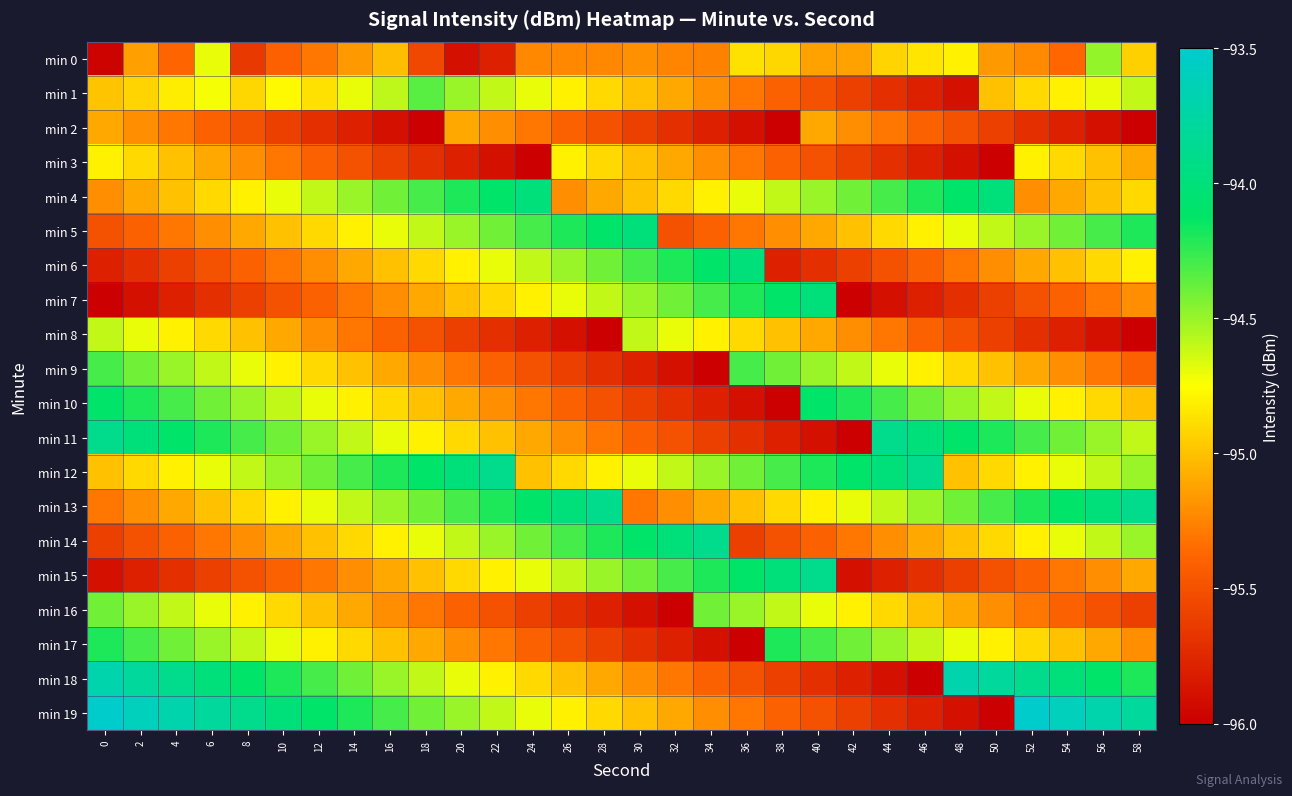

Reading right to left, what are all the values shown in this chart?

min 0: 58=-94.9	56=-94.5	54=-95.4	52=-95.2	50=-95.2	48=-94.8	46=-94.8	44=-94.9	42=-95.1	40=-95.1	38=-94.9	36=-94.9	34=-95.3	32=-95.2	30=-95.2	28=-95.2	26=-95.2	24=-95.2	22=-95.8	20=-95.9	18=-95.6	16=-95.0	14=-95.2	12=-95.3	10=-95.4	8=-95.6	6=-94.7	4=-95.4	2=-95.1	0=-96.0
min 1: 58=-94.6	56=-94.7	54=-94.8	52=-94.9	50=-95.0	48=-95.9	46=-95.8	44=-95.7	42=-95.6	40=-95.5	38=-95.4	36=-95.3	34=-95.2	32=-95.1	30=-95.0	28=-94.9	26=-94.8	24=-94.7	22=-94.6	20=-94.5	18=-94.3	16=-94.6	14=-94.7	12=-94.9	10=-94.8	8=-94.9	6=-94.7	4=-94.8	2=-94.9	0=-95.0
min 2: 58=-96.0	56=-95.9	54=-95.8	52=-95.7	50=-95.6	48=-95.5	46=-95.4	44=-95.3	42=-95.2	40=-95.1	38=-96.0	36=-95.9	34=-95.8	32=-95.7	30=-95.6	28=-95.5	26=-95.4	24=-95.3	22=-95.2	20=-95.1	18=-96.0	16=-95.9	14=-95.8	12=-95.7	10=-95.6	8=-95.5	6=-95.4	4=-95.3	2=-95.2	0=-95.1
min 3: 58=-95.1	56=-95.0	54=-94.9	52=-94.8	50=-96.0	48=-95.9	46=-95.8	44=-95.7	42=-95.6	40=-95.5	38=-95.4	36=-95.3	34=-95.2	32=-95.1	30=-95.0	28=-94.9	26=-94.8	24=-96.0	22=-95.9	20=-95.8	18=-95.7	16=-95.6	14=-95.5	12=-95.4	10=-95.3	8=-95.2	6=-95.1	4=-95.0	2=-94.9	0=-94.8
min 4: 58=-94.9	56=-95.0	54=-95.1	52=-95.2	50=-94.0	48=-94.1	46=-94.2	44=-94.3	42=-94.4	40=-94.5	38=-94.6	36=-94.7	34=-94.8	32=-94.9	30=-95.0	28=-95.1	26=-95.2	24=-94.0	22=-94.1	20=-94.2	18=-94.3	16=-94.4	14=-94.5	12=-94.6	10=-94.7	8=-94.8	6=-94.9	4=-95.0	2=-95.1	0=-95.2
min 5: 58=-94.2	56=-94.3	54=-94.4	52=-94.5	50=-94.6	48=-94.7	46=-94.8	44=-94.9	42=-95.0	40=-95.1	38=-95.2	36=-95.3	34=-95.4	32=-95.5	30=-94.0	28=-94.1	26=-94.2	24=-94.3	22=-94.4	20=-94.5	18=-94.6	16=-94.7	14=-94.8	12=-94.9	10=-95.0	8=-95.1	6=-95.2	4=-95.3	2=-95.4	0=-95.5
min 6: 58=-94.8	56=-94.9	54=-95.0	52=-95.1	50=-95.2	48=-95.3	46=-95.4	44=-95.5	42=-95.6	40=-95.7	38=-95.8	36=-94.0	34=-94.1	32=-94.2	30=-94.3	28=-94.4	26=-94.5	24=-94.6	22=-94.7	20=-94.8	18=-94.9	16=-95.0	14=-95.1	12=-95.2	10=-95.3	8=-95.4	6=-95.5	4=-95.6	2=-95.7	0=-95.8
min 7: 58=-95.2	56=-95.3	54=-95.4	52=-95.5	50=-95.6	48=-95.7	46=-95.8	44=-95.9	42=-96.0	40=-94.0	38=-94.1	36=-94.2	34=-94.3	32=-94.4	30=-94.5	28=-94.6	26=-94.7	24=-94.8	22=-94.9	20=-95.0	18=-95.1	16=-95.2	14=-95.3	12=-95.4	10=-95.5	8=-95.6	6=-95.7	4=-95.8	2=-95.9	0=-96.0
min 8: 58=-96.0	56=-95.9	54=-95.8	52=-95.7	50=-95.6	48=-95.5	46=-95.4	44=-95.3	42=-95.2	40=-95.1	38=-95.0	36=-94.9	34=-94.8	32=-94.7	30=-94.6	28=-96.0	26=-95.9	24=-95.8	22=-95.7	20=-95.6	18=-95.5	16=-95.4	14=-95.3	12=-95.2	10=-95.1	8=-95.0	6=-94.9	4=-94.8	2=-94.7	0=-94.6
min 9: 58=-95.4	56=-95.3	54=-95.2	52=-95.1	50=-95.0	48=-94.9	46=-94.8	44=-94.7	42=-94.6	40=-94.5	38=-94.4	36=-94.3	34=-96.0	32=-95.9	30=-95.8	28=-95.7	26=-95.6	24=-95.5	22=-95.4	20=-95.3	18=-95.2	16=-95.1	14=-95.0	12=-94.9	10=-94.8	8=-94.7	6=-94.6	4=-94.5	2=-94.4	0=-94.3
min 10: 58=-95.0	56=-94.9	54=-94.8	52=-94.7	50=-94.6	48=-94.5	46=-94.4	44=-94.3	42=-94.2	40=-94.1	38=-96.0	36=-95.9	34=-95.8	32=-95.7	30=-95.6	28=-95.5	26=-95.4	24=-95.3	22=-95.2	20=-95.1	18=-95.0	16=-94.9	14=-94.8	12=-94.7	10=-94.6	8=-94.5	6=-94.4	4=-94.3	2=-94.2	0=-94.1
min 11: 58=-94.6	56=-94.5	54=-94.4	52=-94.3	50=-94.2	48=-94.1	46=-94.0	44=-93.9	42=-96.0	40=-95.9	38=-95.8	36=-95.7	34=-95.6	32=-95.5	30=-95.4	28=-95.3	26=-95.2	24=-95.1	22=-95.0	20=-94.9	18=-94.8	16=-94.7	14=-94.6	12=-94.5	10=-94.4	8=-94.3	6=-94.2	4=-94.1	2=-94.0	0=-93.9
min 12: 58=-94.5	56=-94.6	54=-94.7	52=-94.8	50=-94.9	48=-95.0	46=-93.9	44=-94.0	42=-94.1	40=-94.2	38=-94.3	36=-94.4	34=-94.5	32=-94.6	30=-94.7	28=-94.8	26=-94.9	24=-95.0	22=-93.9	20=-94.0	18=-94.1	16=-94.2	14=-94.3	12=-94.4	10=-94.5	8=-94.6	6=-94.7	4=-94.8	2=-94.9	0=-95.0
min 13: 58=-93.9	56=-94.0	54=-94.1	52=-94.2	50=-94.3	48=-94.4	46=-94.5	44=-94.6	42=-94.7	40=-94.8	38=-94.9	36=-95.0	34=-95.1	32=-95.2	30=-95.3	28=-93.9	26=-94.0	24=-94.1	22=-94.2	20=-94.3	18=-94.4	16=-94.5	14=-94.6	12=-94.7	10=-94.8	8=-94.9	6=-95.0	4=-95.1	2=-95.2	0=-95.3
min 14: 58=-94.5	56=-94.6	54=-94.7	52=-94.8	50=-94.9	48=-95.0	46=-95.1	44=-95.2	42=-95.3	40=-95.4	38=-95.5	36=-95.6	34=-93.9	32=-94.0	30=-94.1	28=-94.2	26=-94.3	24=-94.4	22=-94.5	20=-94.6	18=-94.7	16=-94.8	14=-94.9	12=-95.0	10=-95.1	8=-95.2	6=-95.3	4=-95.4	2=-95.5	0=-95.6
min 15: 58=-95.1	56=-95.2	54=-95.3	52=-95.4	50=-95.5	48=-95.6	46=-95.7	44=-95.8	42=-95.9	40=-93.9	38=-94.0	36=-94.1	34=-94.2	32=-94.3	30=-94.4	28=-94.5	26=-94.6	24=-94.7	22=-94.8	20=-94.9	18=-95.0	16=-95.1	14=-95.2	12=-95.3	10=-95.4	8=-95.5	6=-95.6	4=-95.7	2=-95.8	0=-95.9
min 16: 58=-95.6	56=-95.5	54=-95.4	52=-95.3	50=-95.2	48=-95.1	46=-95.0	44=-94.9	42=-94.8	40=-94.7	38=-94.6	36=-94.5	34=-94.4	32=-96.0	30=-95.9	28=-95.8	26=-95.7	24=-95.6	22=-95.5	20=-95.4	18=-95.3	16=-95.2	14=-95.1	12=-95.0	10=-94.9	8=-94.8	6=-94.7	4=-94.6	2=-94.5	0=-94.4
min 17: 58=-95.2	56=-95.1	54=-95.0	52=-94.9	50=-94.8	48=-94.7	46=-94.6	44=-94.5	42=-94.4	40=-94.3	38=-94.2	36=-96.0	34=-95.9	32=-95.8	30=-95.7	28=-95.6	26=-95.5	24=-95.4	22=-95.3	20=-95.2	18=-95.1	16=-95.0	14=-94.9	12=-94.8	10=-94.7	8=-94.6	6=-94.5	4=-94.4	2=-94.3	0=-94.2
min 18: 58=-94.2	56=-94.1	54=-94.0	52=-93.9	50=-93.8	48=-93.7	46=-96.0	44=-95.9	42=-95.8	40=-95.7	38=-95.6	36=-95.5	34=-95.4	32=-95.3	30=-95.2	28=-95.1	26=-95.0	24=-94.9	22=-94.8	20=-94.7	18=-94.6	16=-94.5	14=-94.4	12=-94.3	10=-94.2	8=-94.1	6=-94.0	4=-93.9	2=-93.8	0=-93.7
min 19: 58=-93.8	56=-93.7	54=-93.6	52=-93.5	50=-96.0	48=-95.9	46=-95.8	44=-95.7	42=-95.6	40=-95.5	38=-95.4	36=-95.3	34=-95.2	32=-95.1	30=-95.0	28=-94.9	26=-94.8	24=-94.7	22=-94.6	20=-94.5	18=-94.4	16=-94.3	14=-94.2	12=-94.1	10=-94.0	8=-93.9	6=-93.8	4=-93.7	2=-93.6	0=-93.5